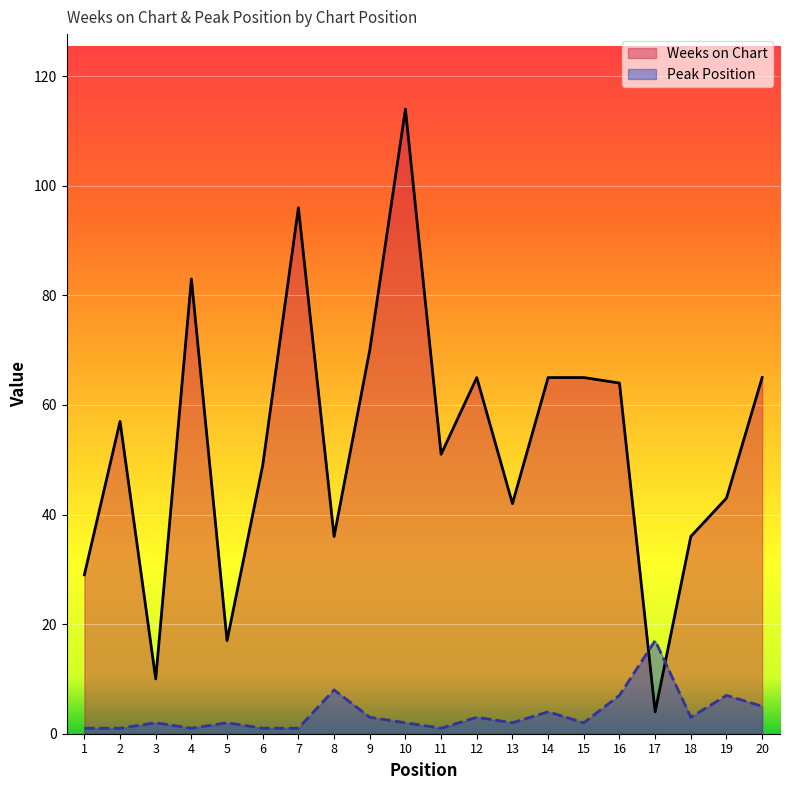

Which has a higher value, 14 or 10?

10